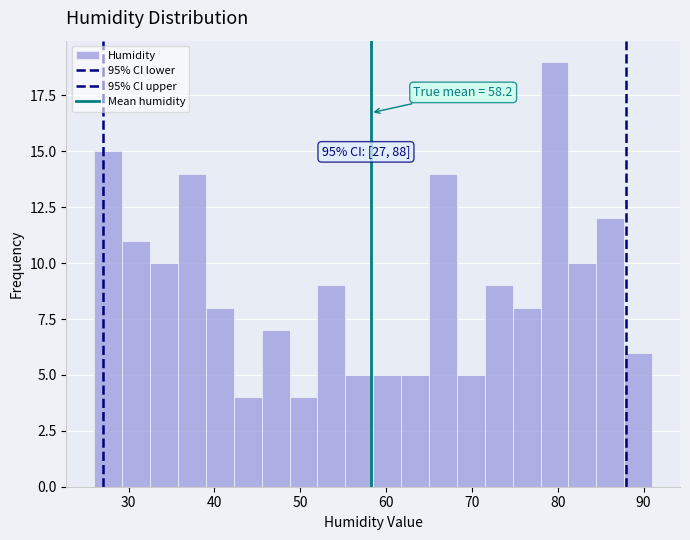

Read against the x-axis, roughly where is the centre of the tallest bar?

80